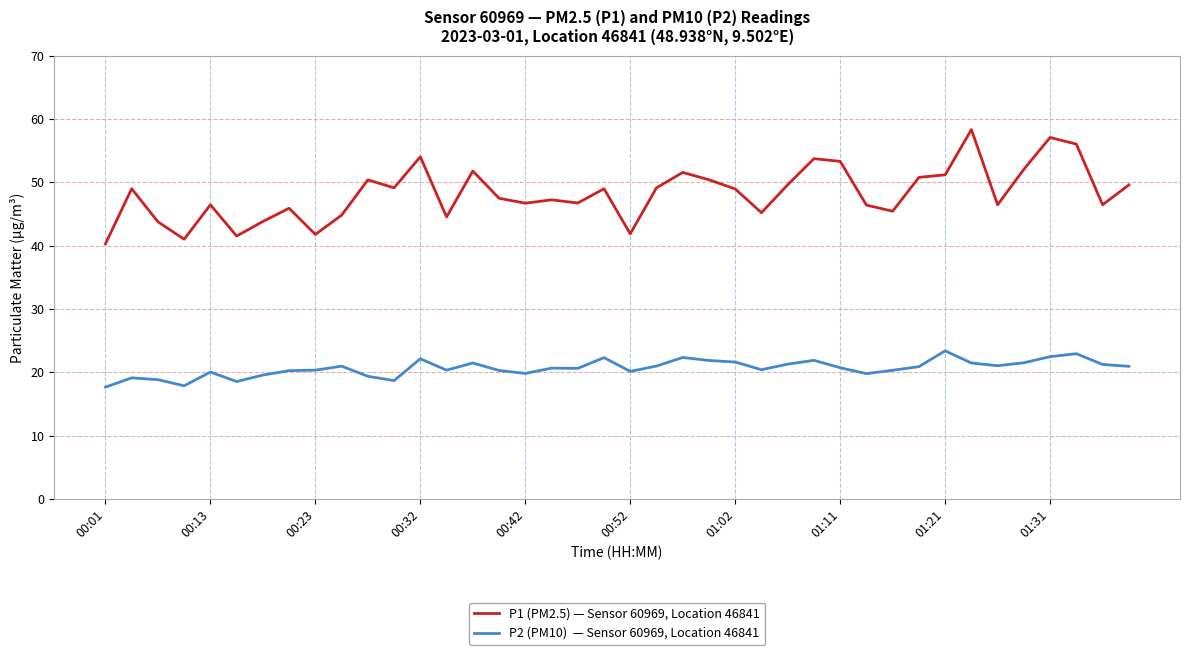

What is the greatest value displayed?

58.4